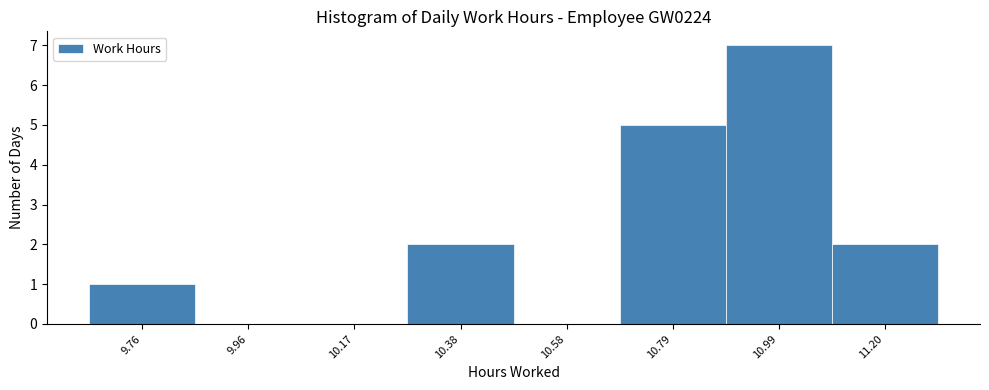

Reading left to right, what are all the values shown in this chart?

9.76=1	9.96=0	10.17=0	10.38=2	10.58=0	10.79=5	10.99=7	11.20=2